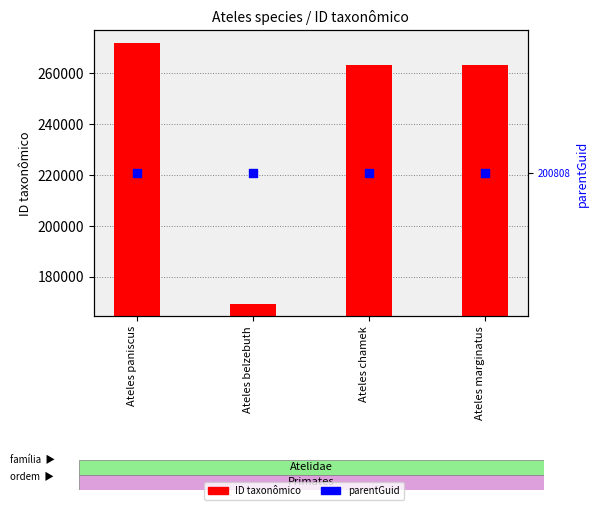

At which category is the sum across all series the highest?

Ateles paniscus